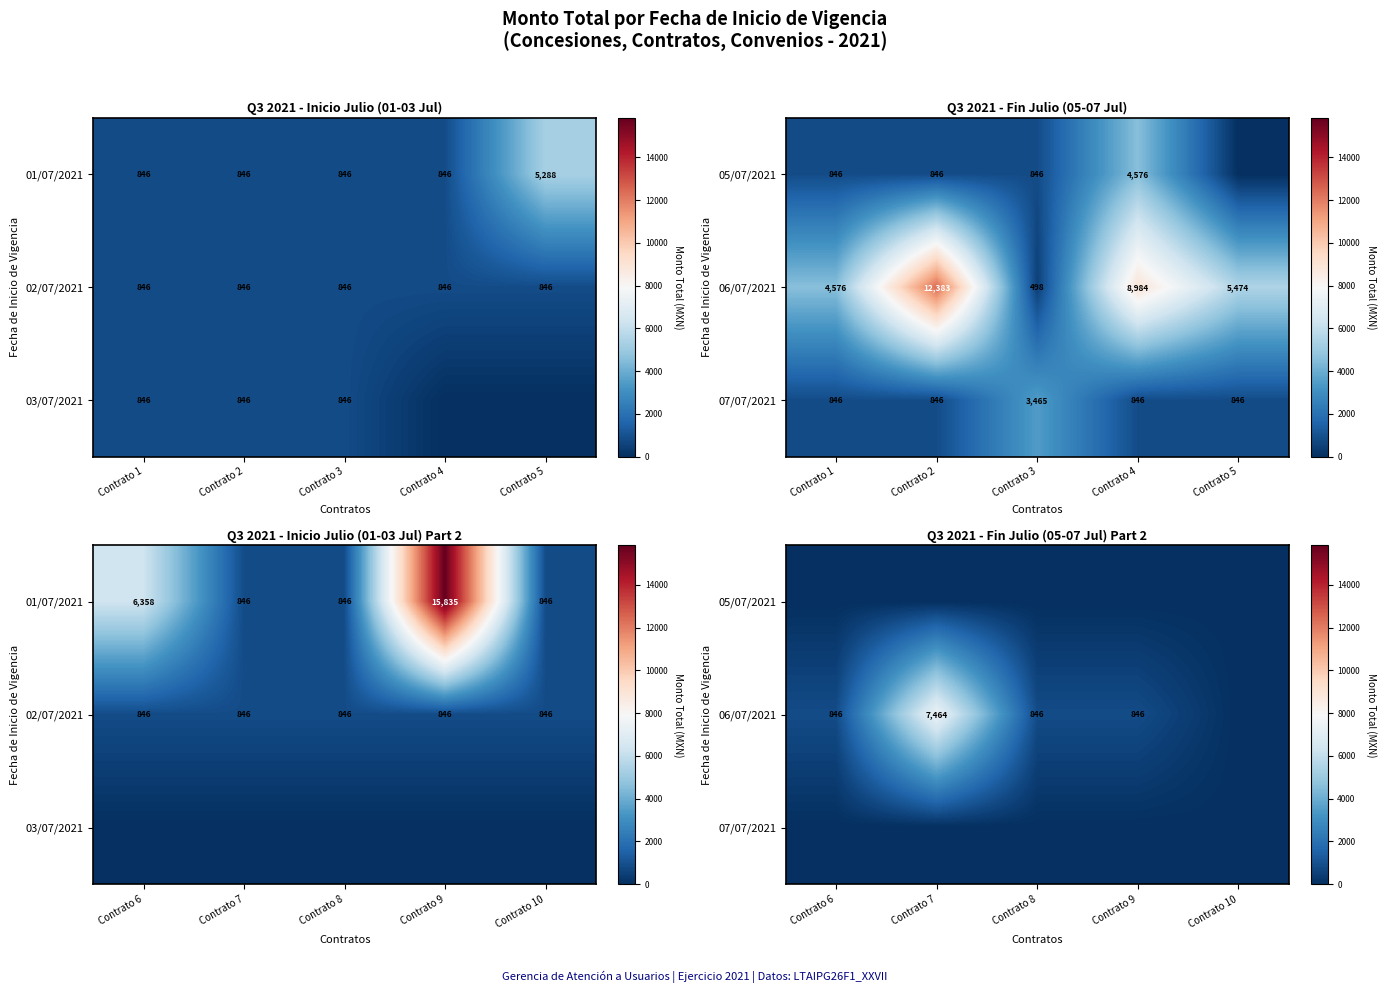

Is the value of 07/07/2021 at Contrato 8 greater than the value of 06/07/2021 at Contrato 8?

No